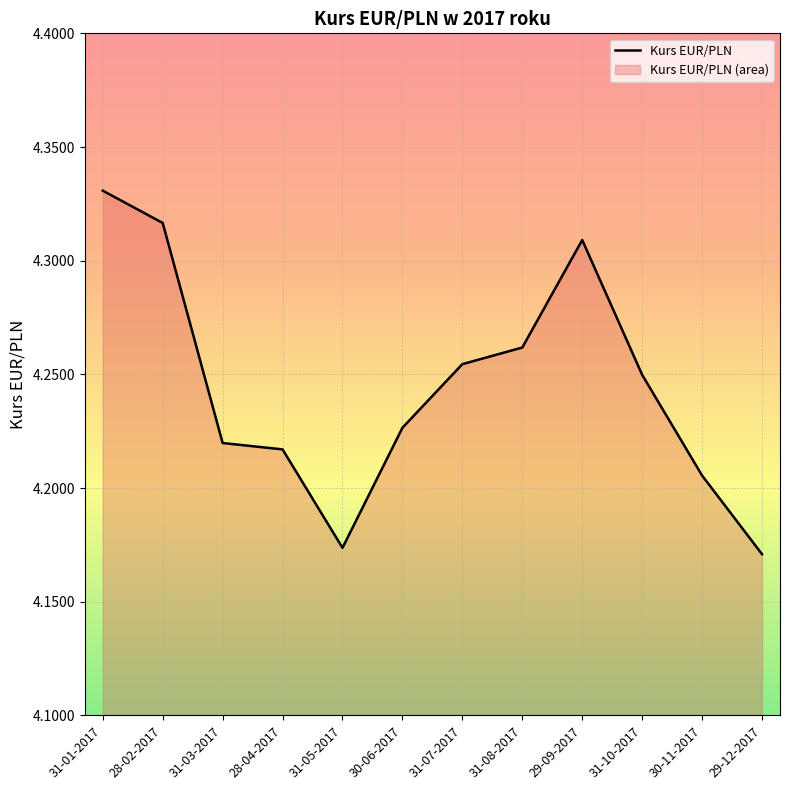

How many lines are shown in the chart?

1